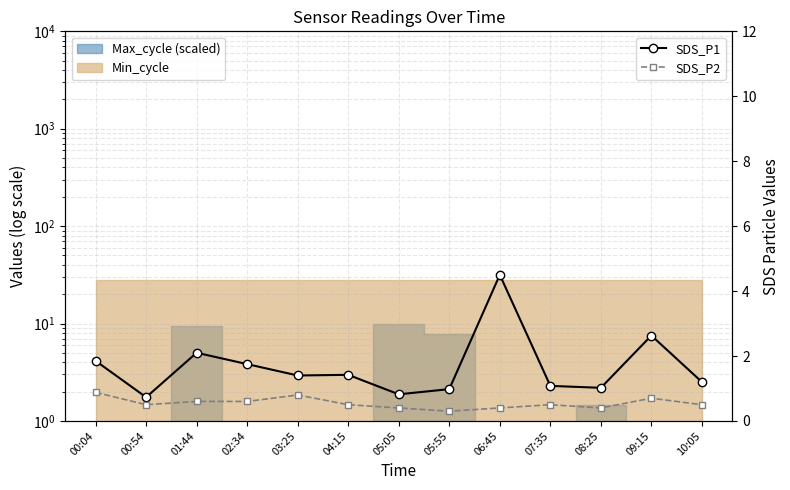

In SDS_P2, how many points are lower than both neighbors (excluding endpoints)?

3